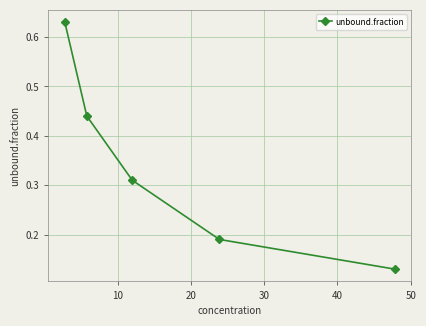

What is the difference between the maximum and minimum values?

0.5